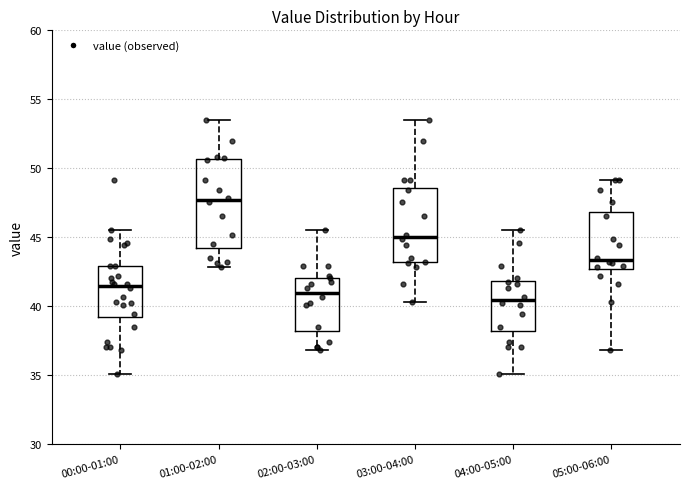

Which box's median line is the highest?

01:00-02:00